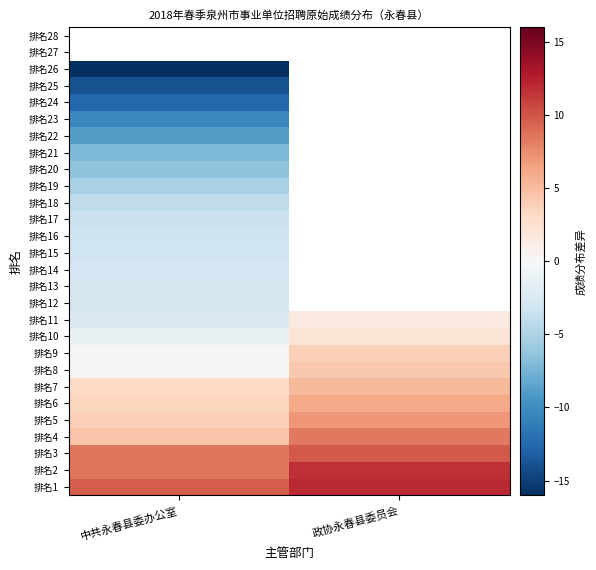

At which category does the chart reach its peak across all series?

政协永春县委员会